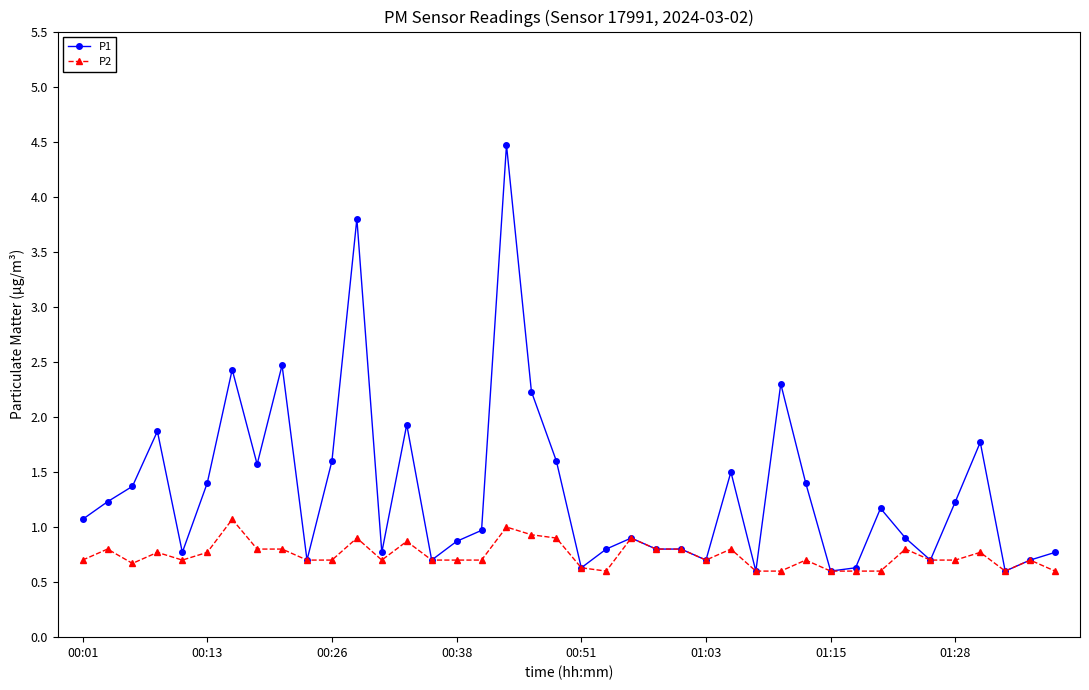

What is the value of the P2 point at the 20th from the left?

0.9